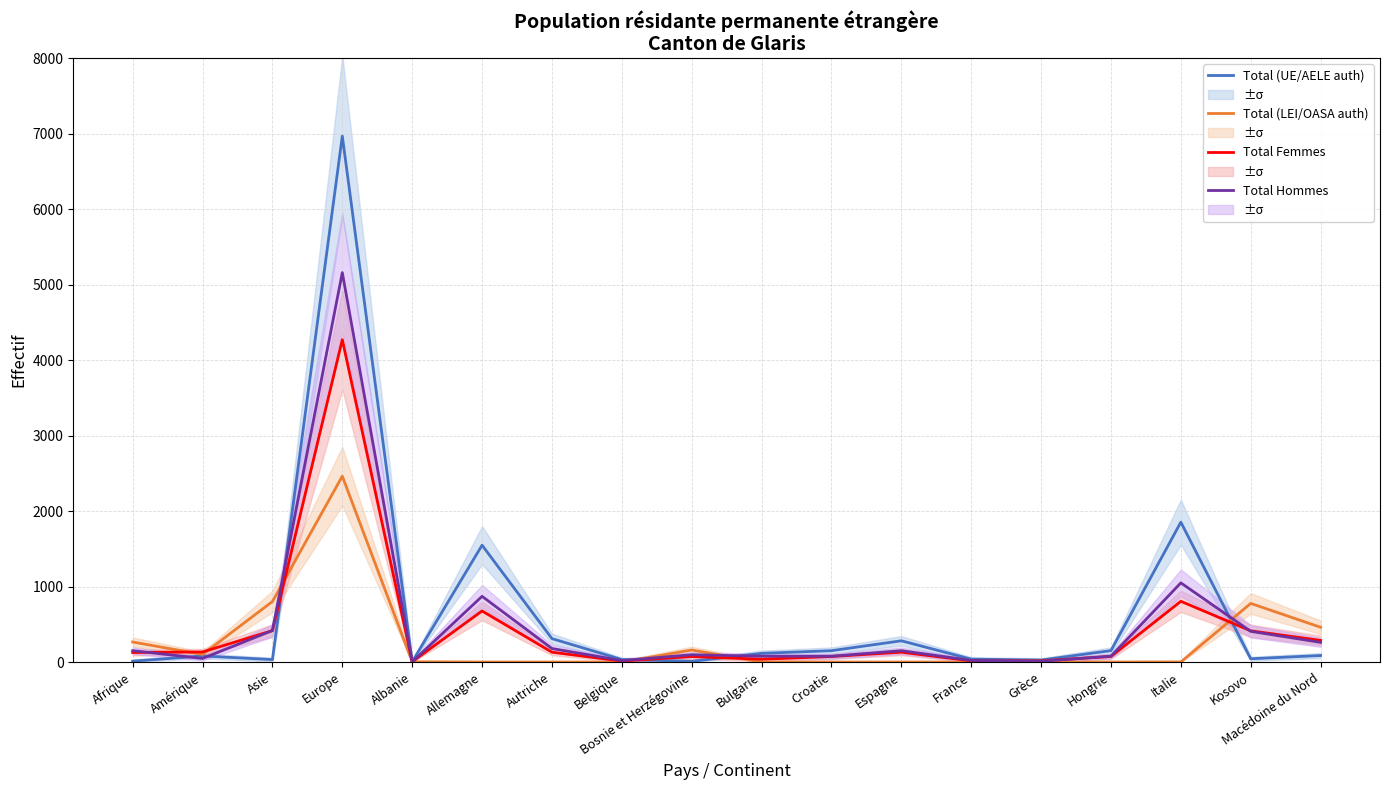

How many intersections are there between Total (UE/AELE auth) and Total (LEI/OASA auth)?

4